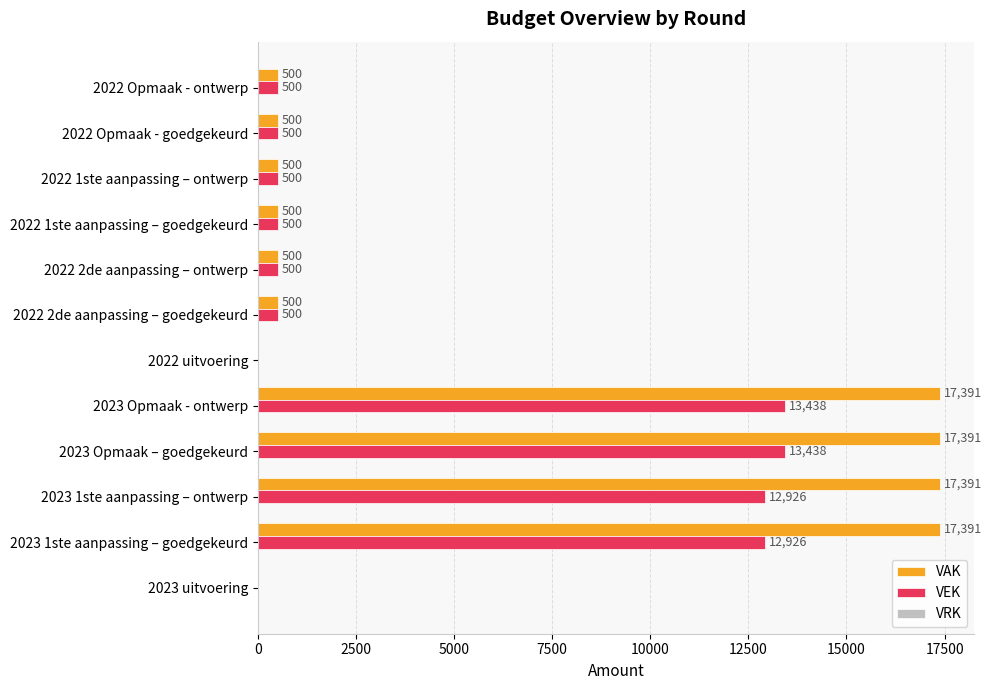

How many categories are shown in the chart?

12